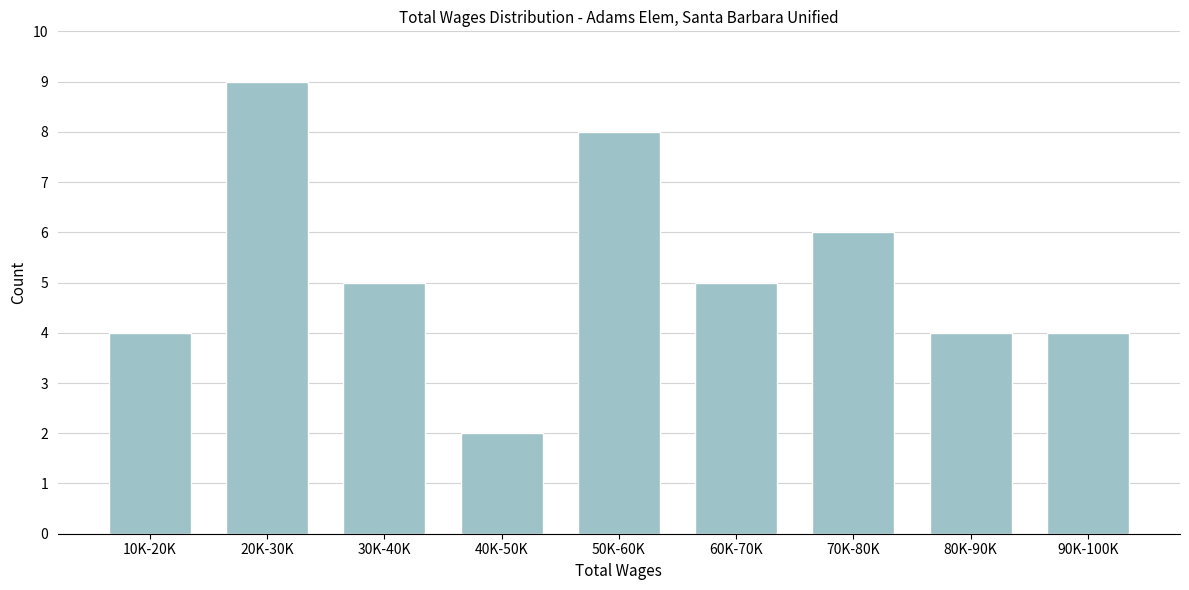

Reading right to left, list all the values displayed in this chart.

90K-100K=4	80K-90K=4	70K-80K=6	60K-70K=5	50K-60K=8	40K-50K=2	30K-40K=5	20K-30K=9	10K-20K=4